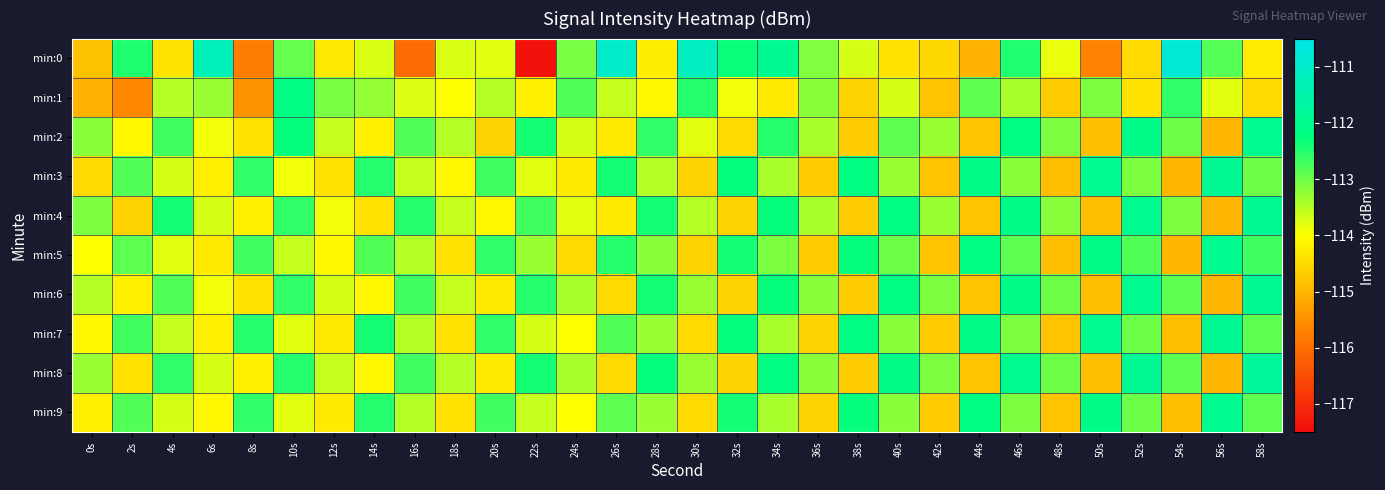

At how many categories does at least one series exceed -115?

30